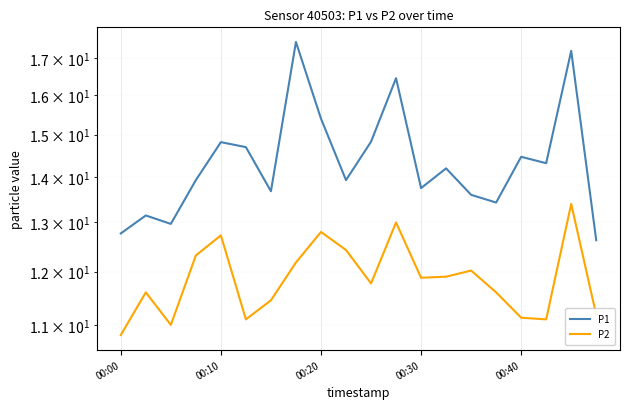

What is the sum of all P1 values?

287.7